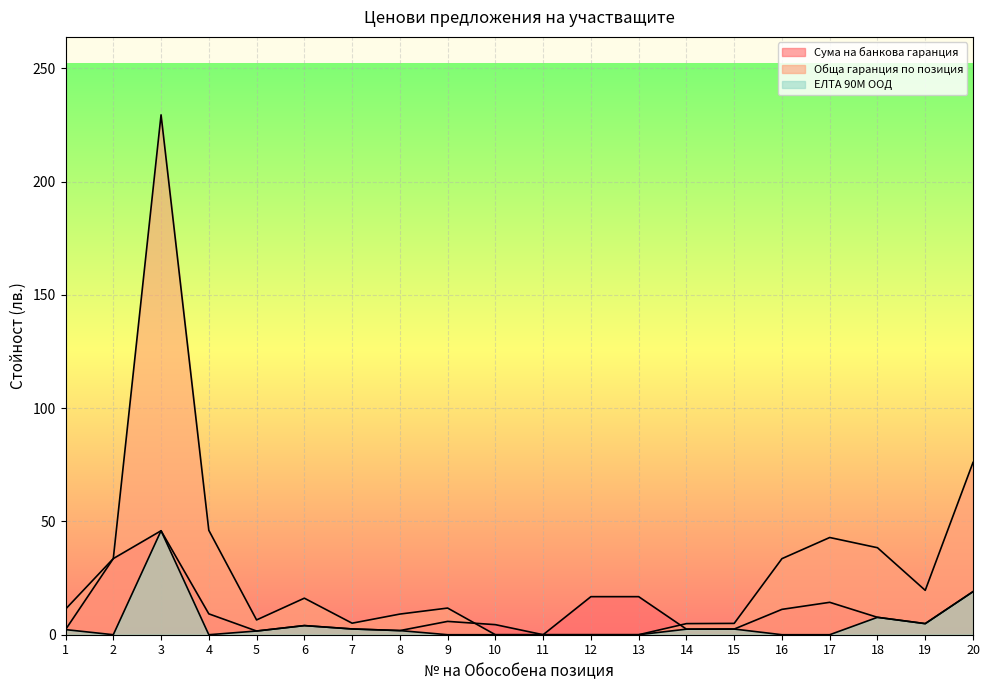

True or false: EЛТА 90М ООД and Сума на банкова гаранция cross at least once.

False